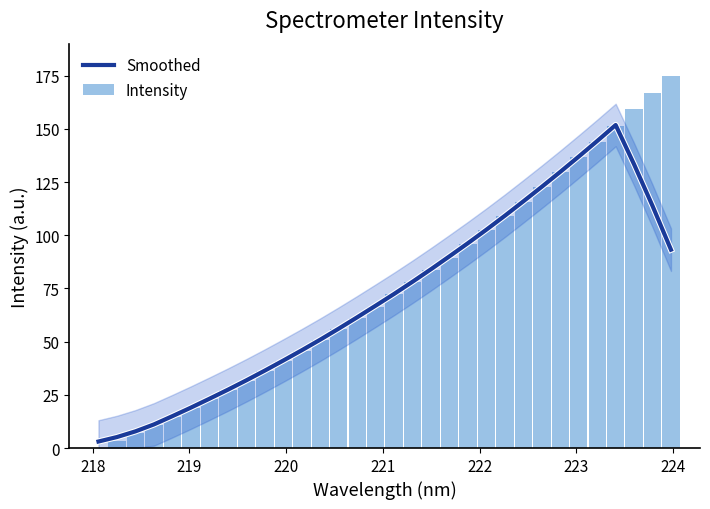

What are all the series names shown in the legend?

Smoothed, Intensity